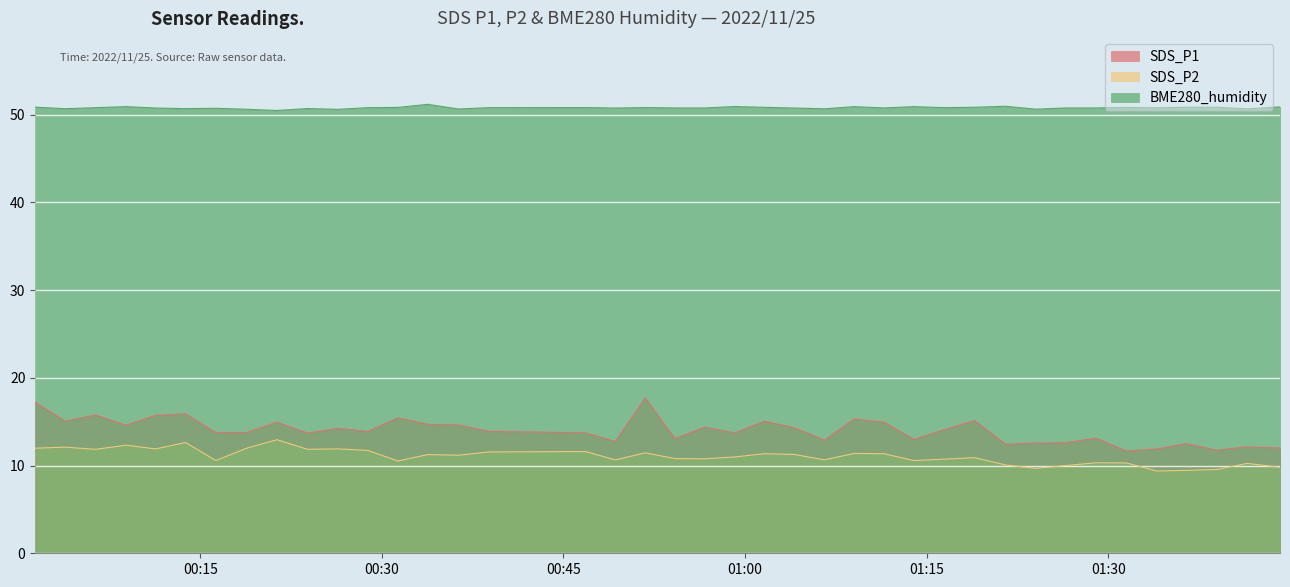

What are all the series names shown in the legend?

SDS_P1, SDS_P2, BME280_humidity